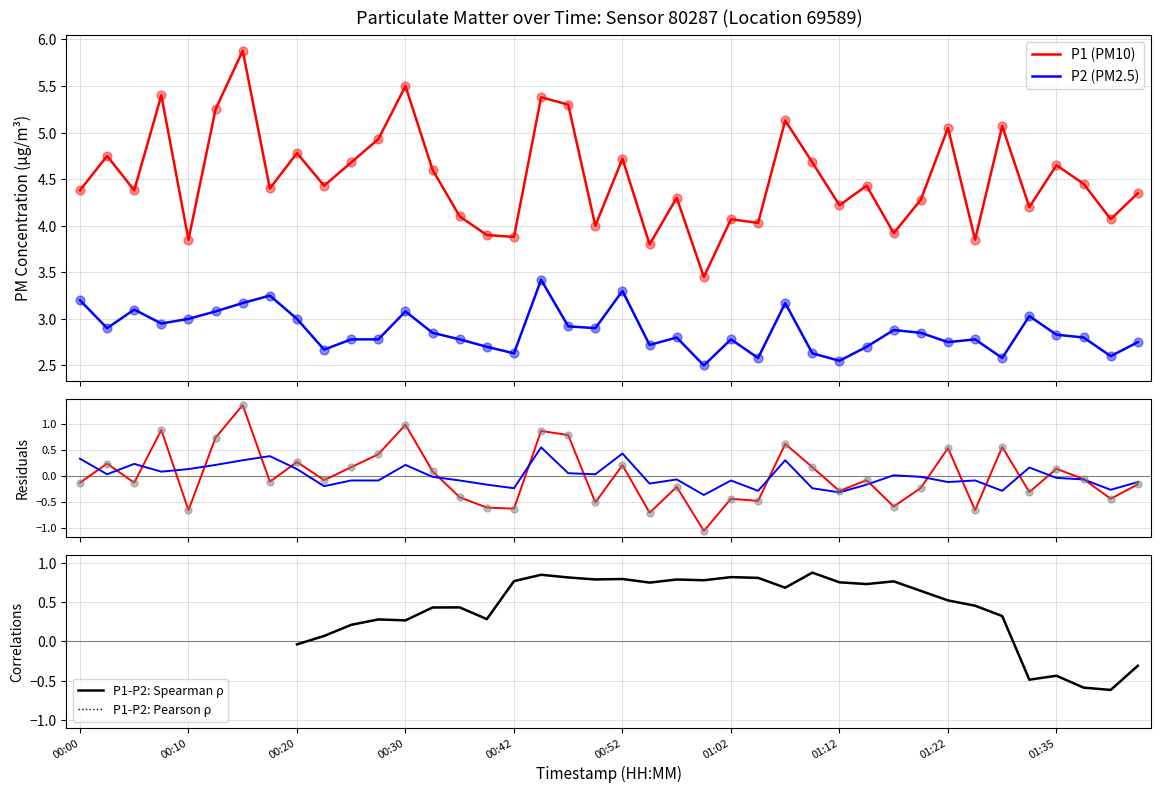

Which series reaches the minimum Y coordinate?

P2